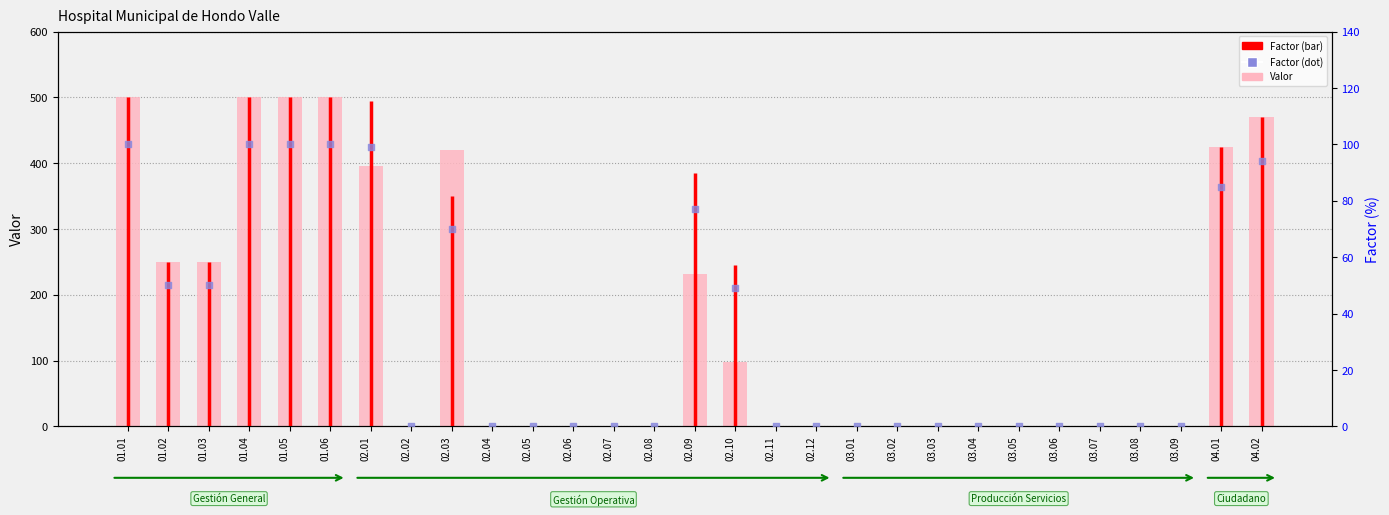

Which series reaches the maximum Y coordinate?

Valor